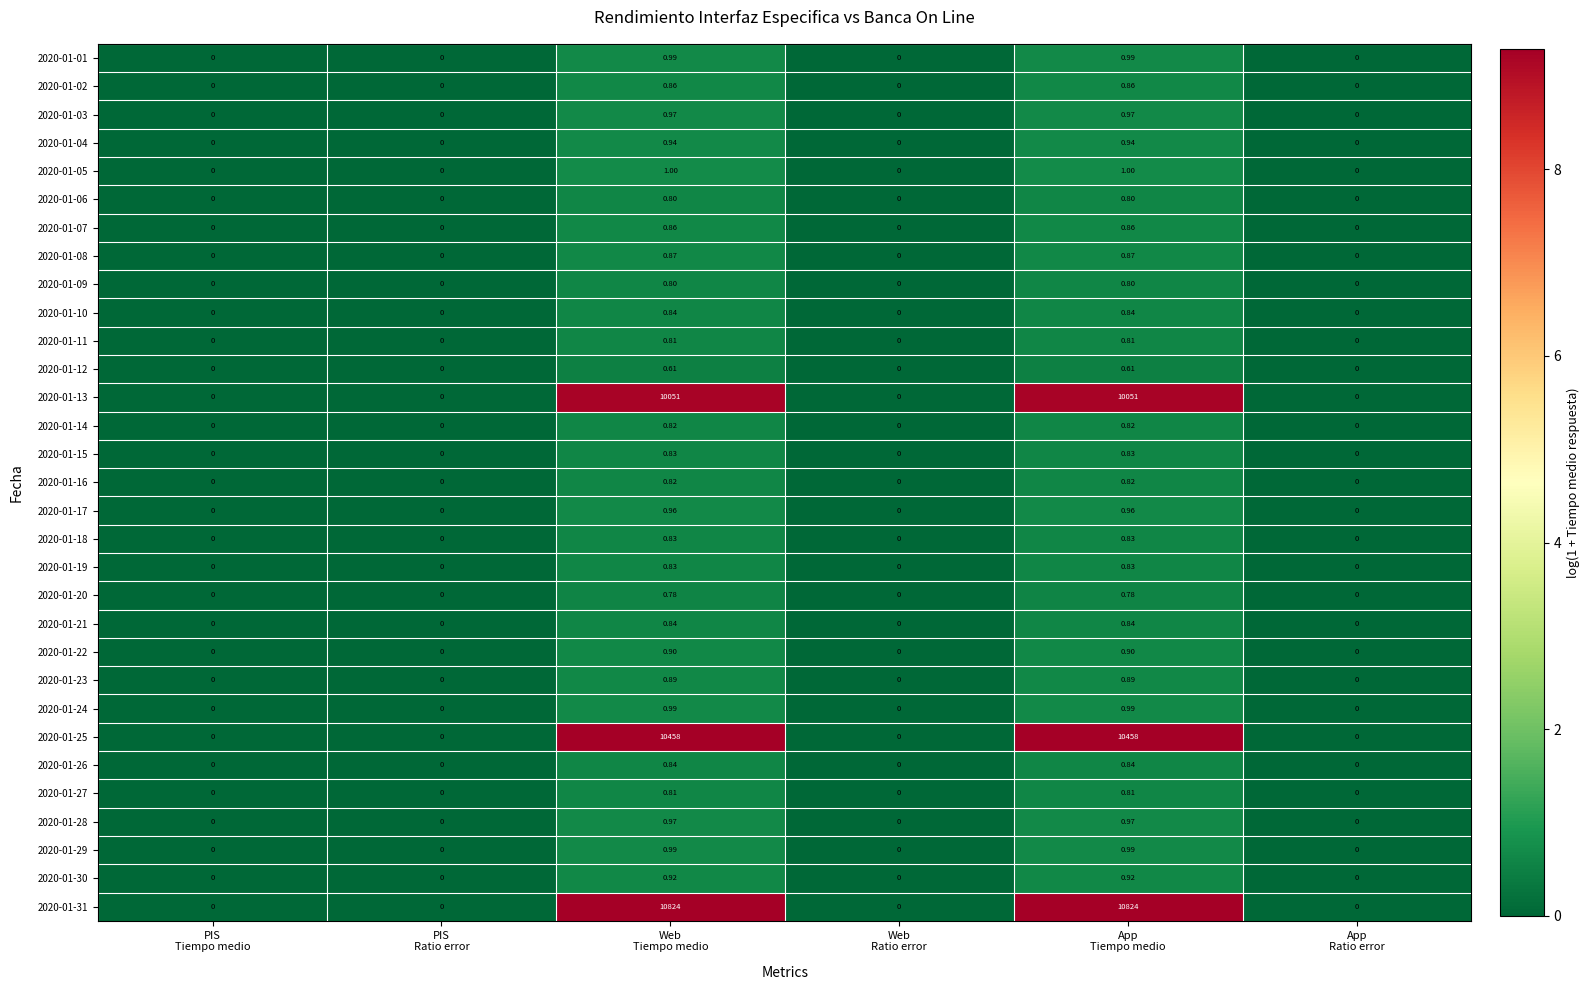

Which label corresponds to the smallest value in the chart?

PIS
Tiempo medio